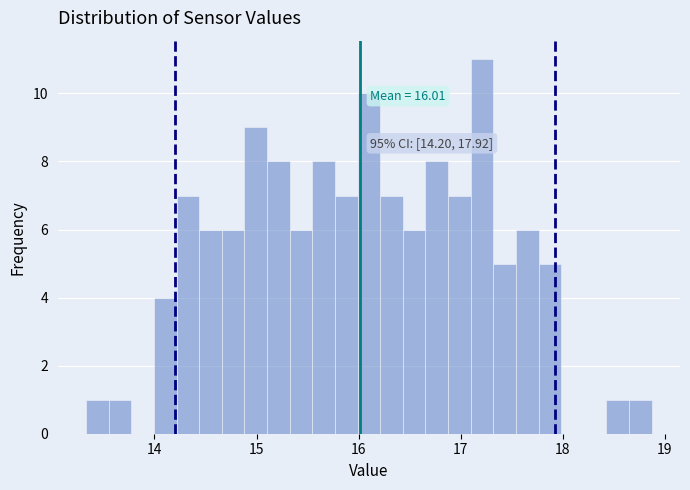

Read against the x-axis, roughly where is the centre of the tallest bar?

17.2